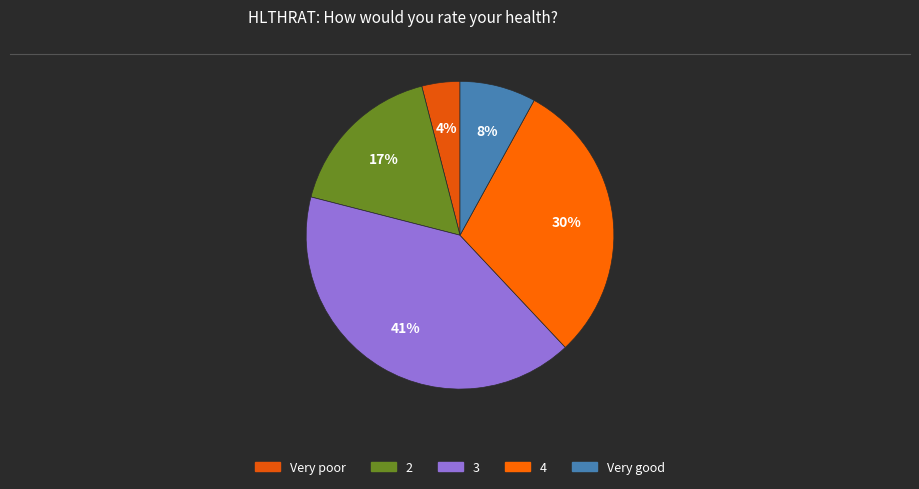

Is 4 the majority of the pie?

No